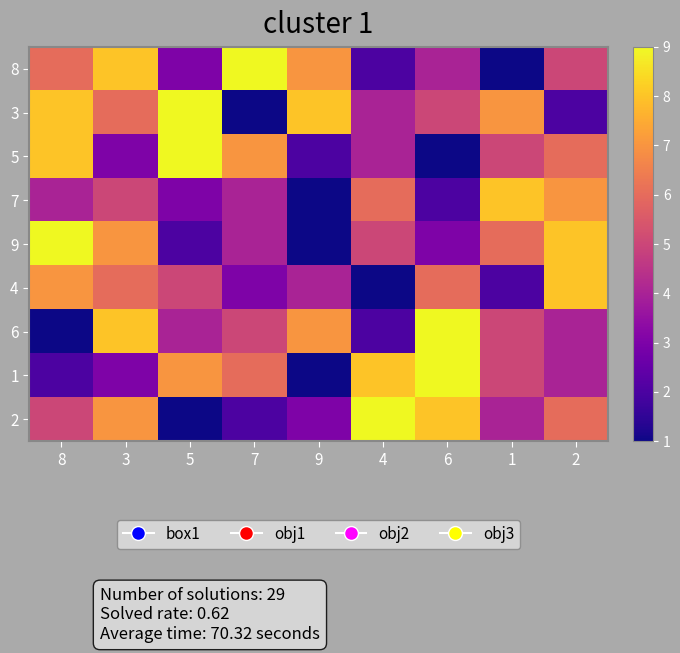

Which series has the largest total across all categories?

3